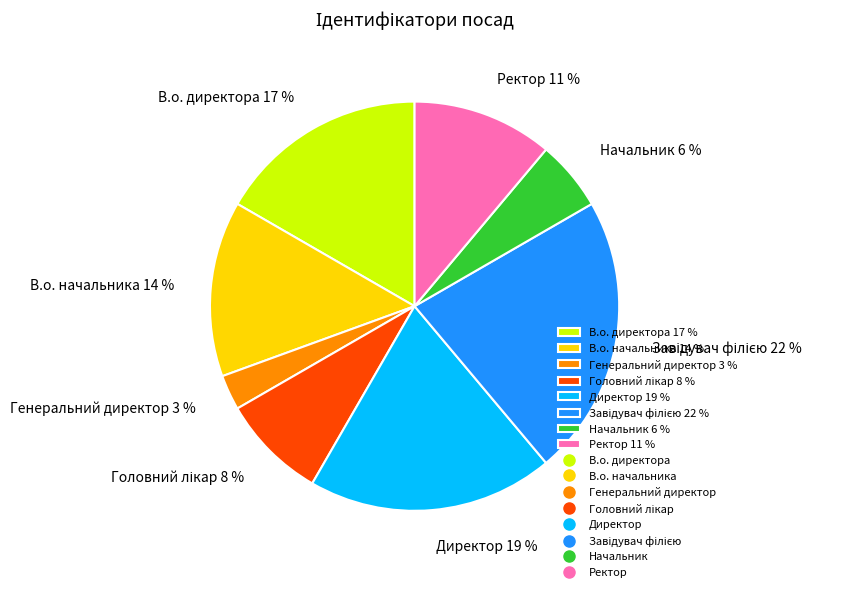

What percentage is the Ректор 11 % slice, to the nearest percent?

11%